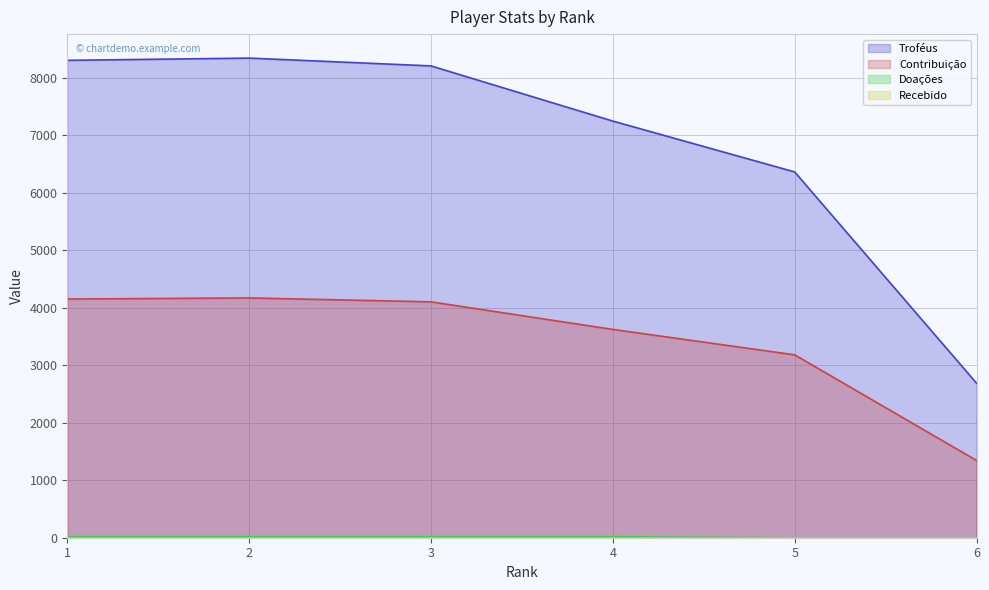

Reading left to right, list all the values displayed in this chart.

Troféus: 8308	8347	8211	7251	6366	2690
Contribuição: 4154	4173	4105	3625	3183	1345
Doações: 18	18	18	18	0	0